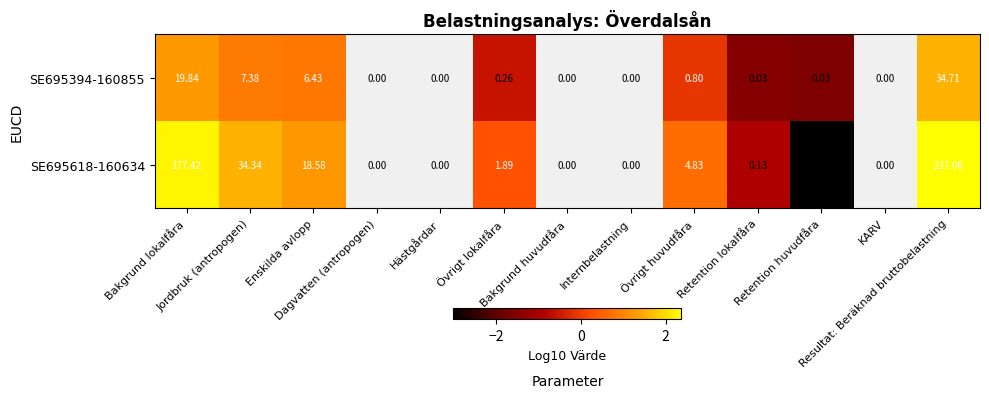

How many values in SE695618-160634 are above zero?

6